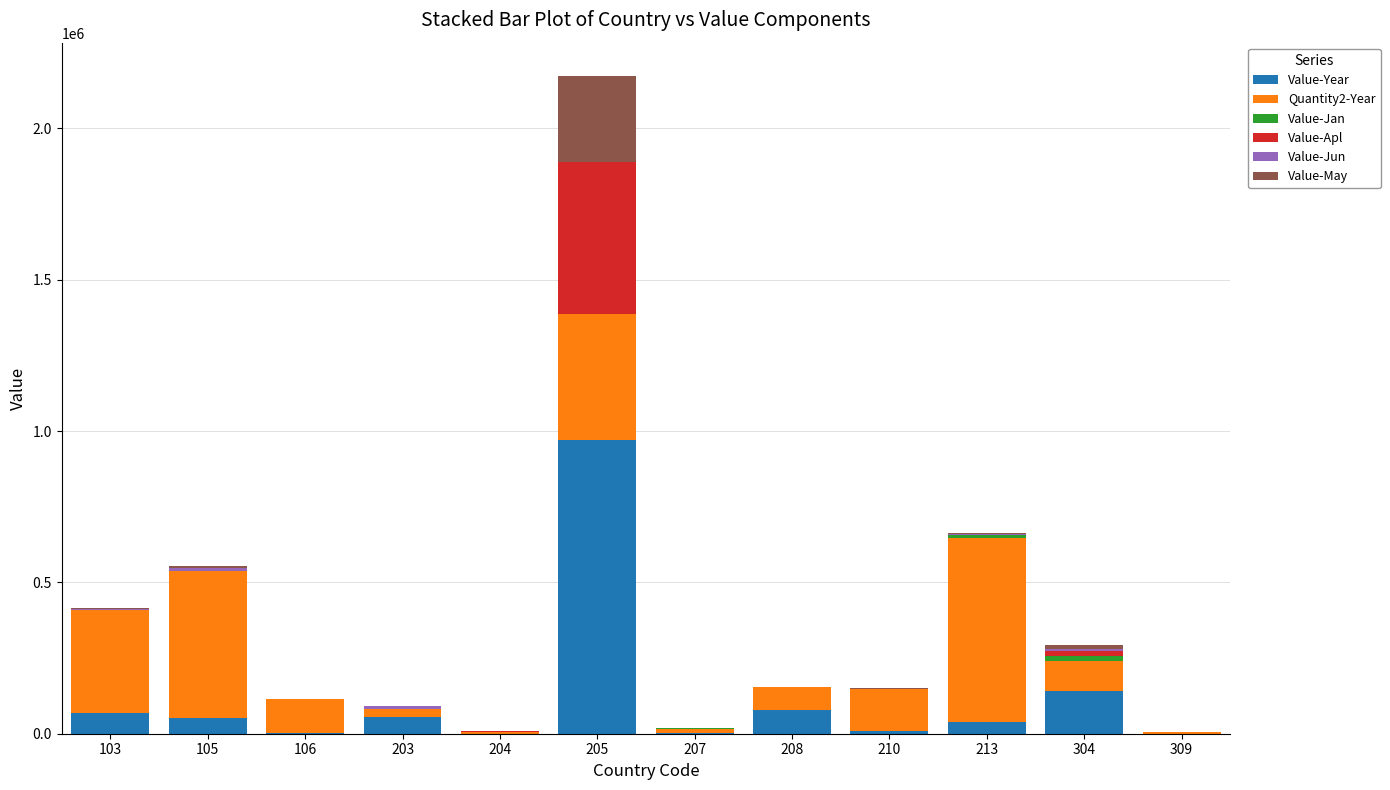

What is the maximum value for Value-Year?

969792